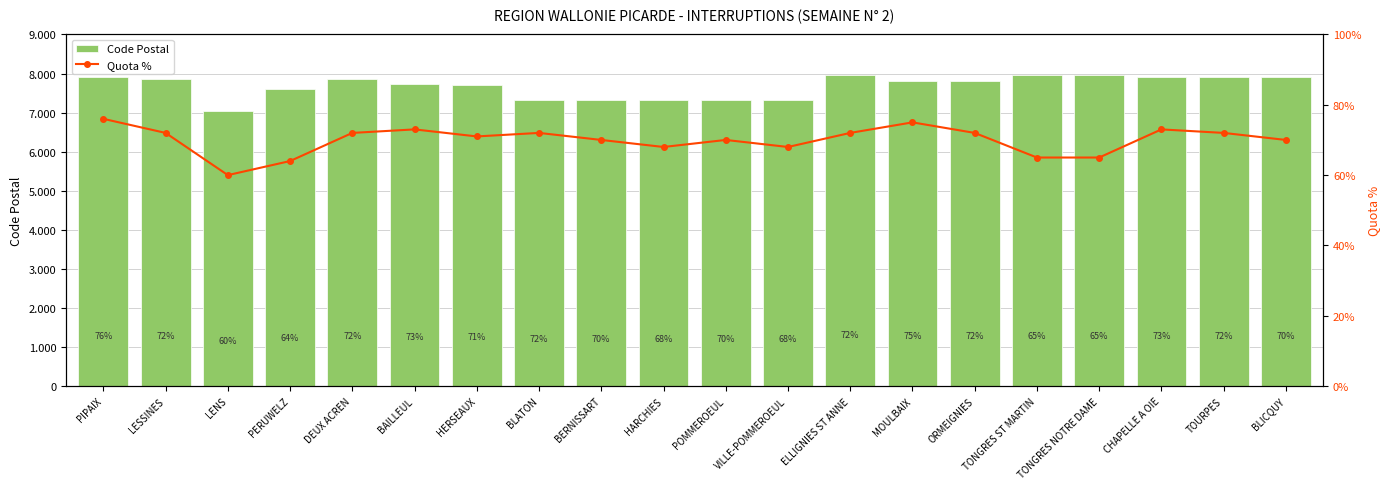

At POMMEROEUL, list the series in order from largest to smallest.

Code Postal, Quota %